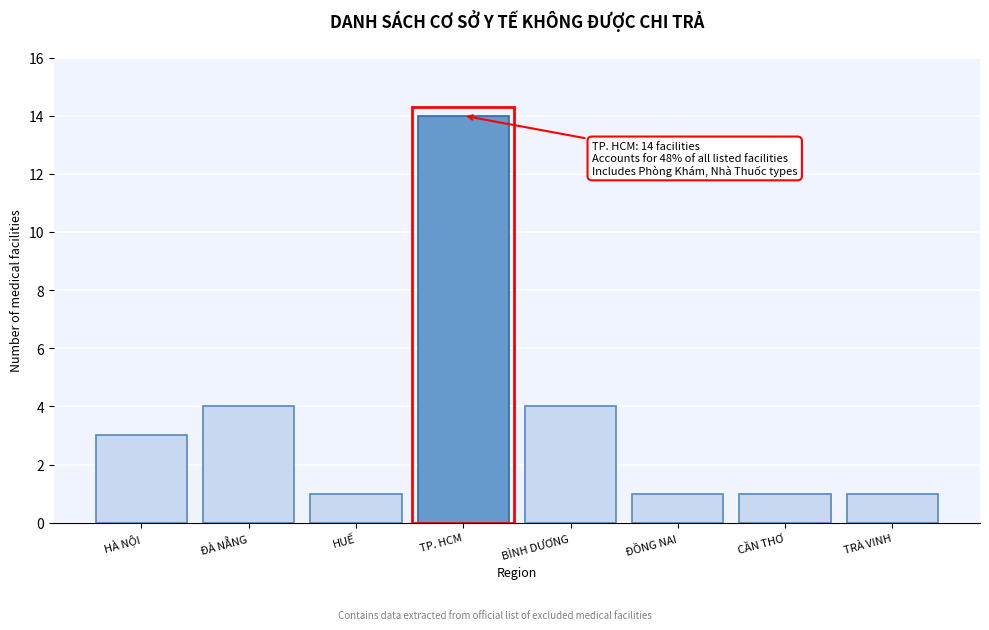

Reading left to right, what are all the values shown in this chart?

HÀ NỘI=3	ĐÀ NẴNG=4	HUẾ=1	TP. HCM=14	BÌNH DƯƠNG=4	ĐỒNG NAI=1	CẦN THƠ=1	TRÀ VINH=1